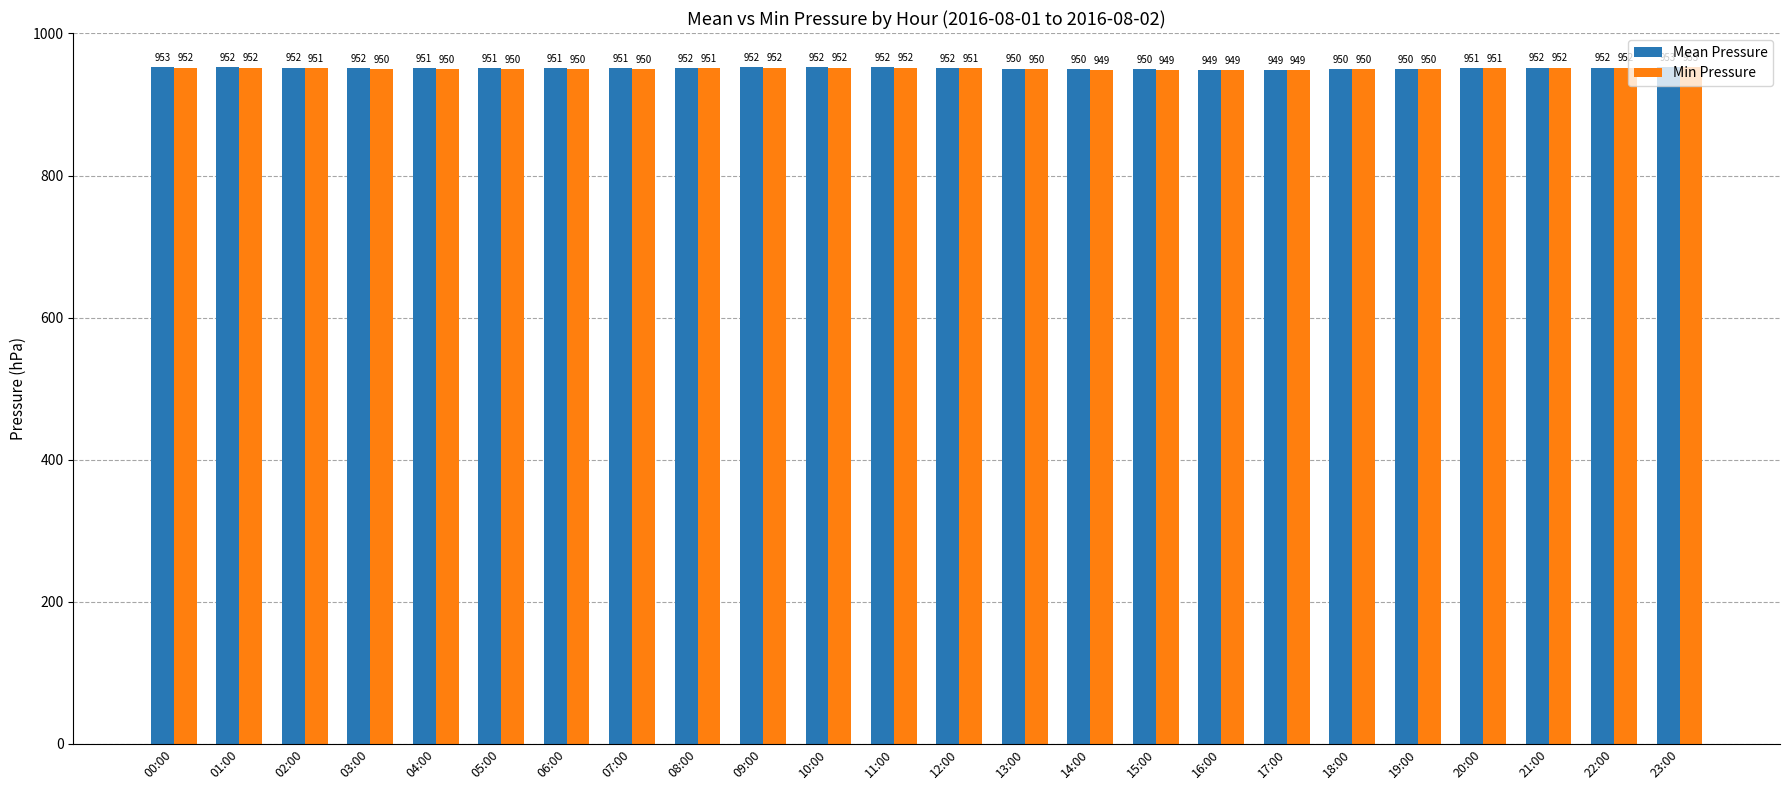

What is the difference between the highest and lowest values at 01:00?

0.5